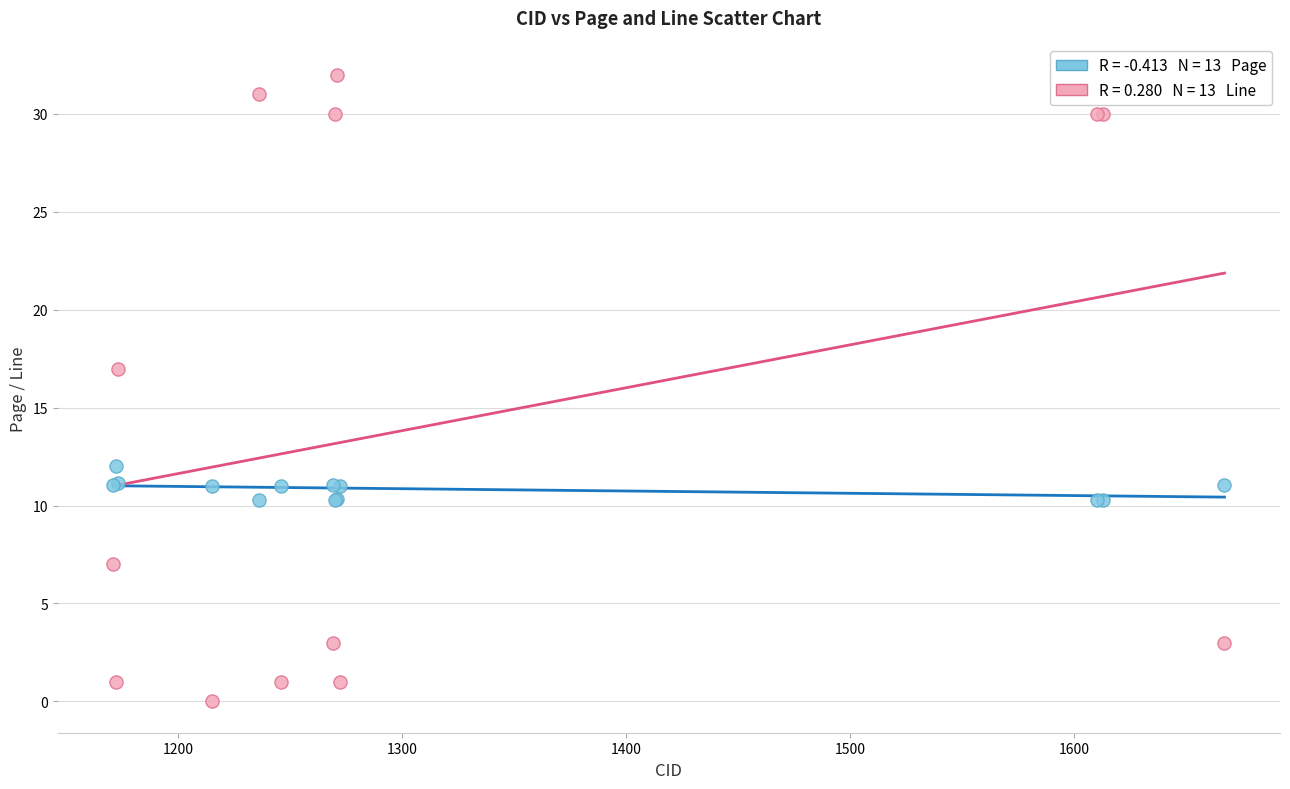

Across all series, what Y value is closest to 16?

17.0